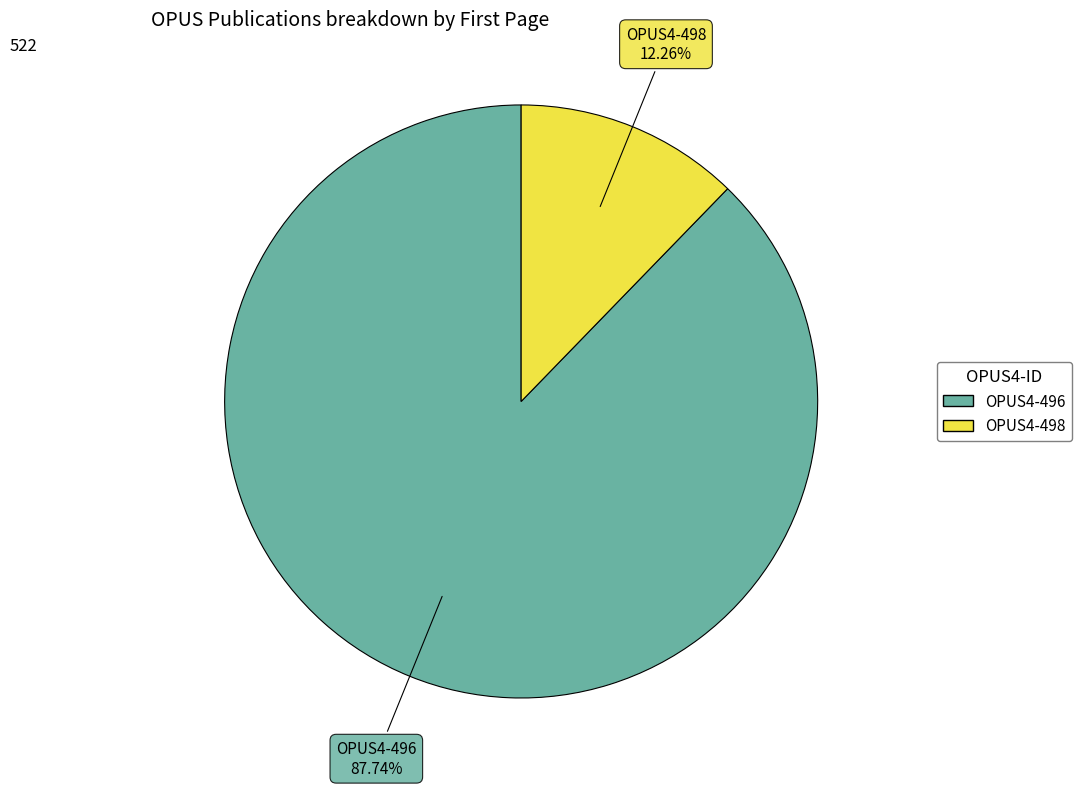

Is the sum of OPUS4-496 and OPUS4-498 greater than half?

Yes